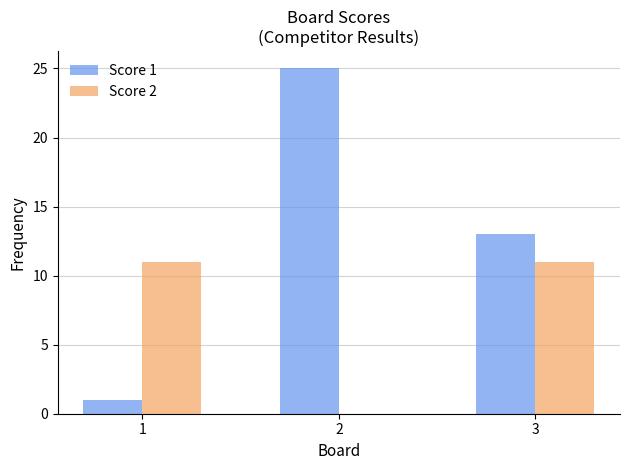

What is the total value across all series at 2?

25